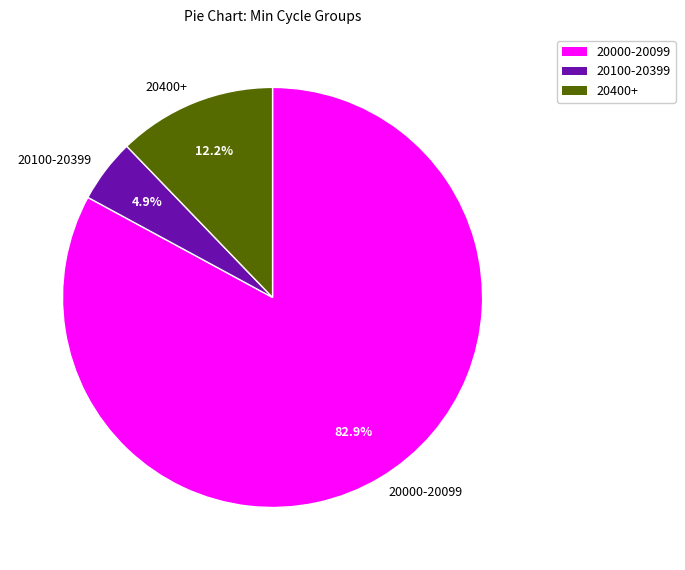

How many segments does this pie chart have?

3